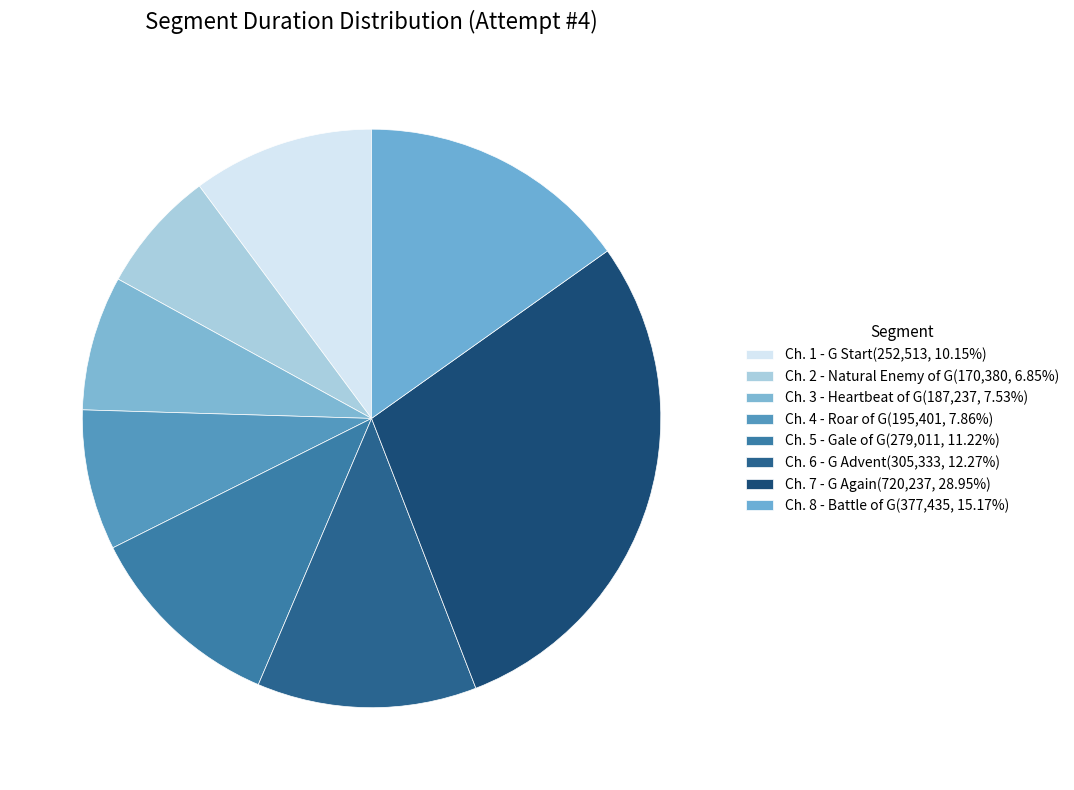

Is Ch. 1 - G Start the majority of the pie?

No